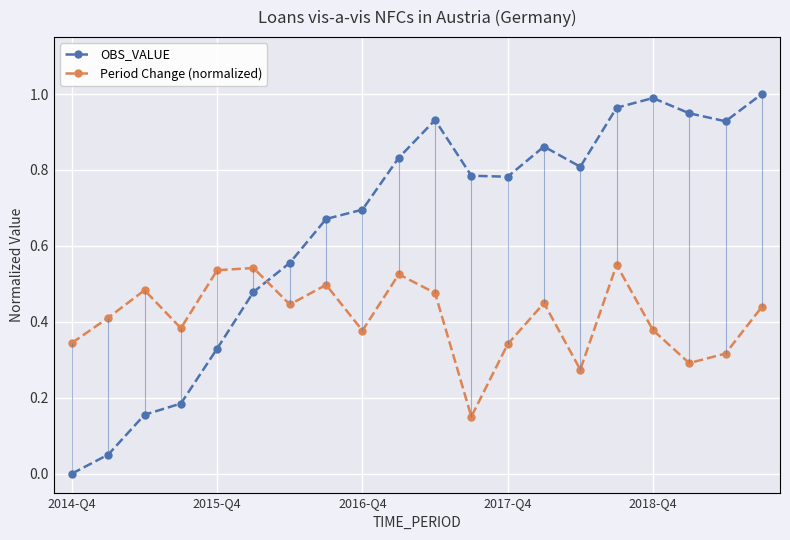

At how many categories does at least one series exceed 0?

20